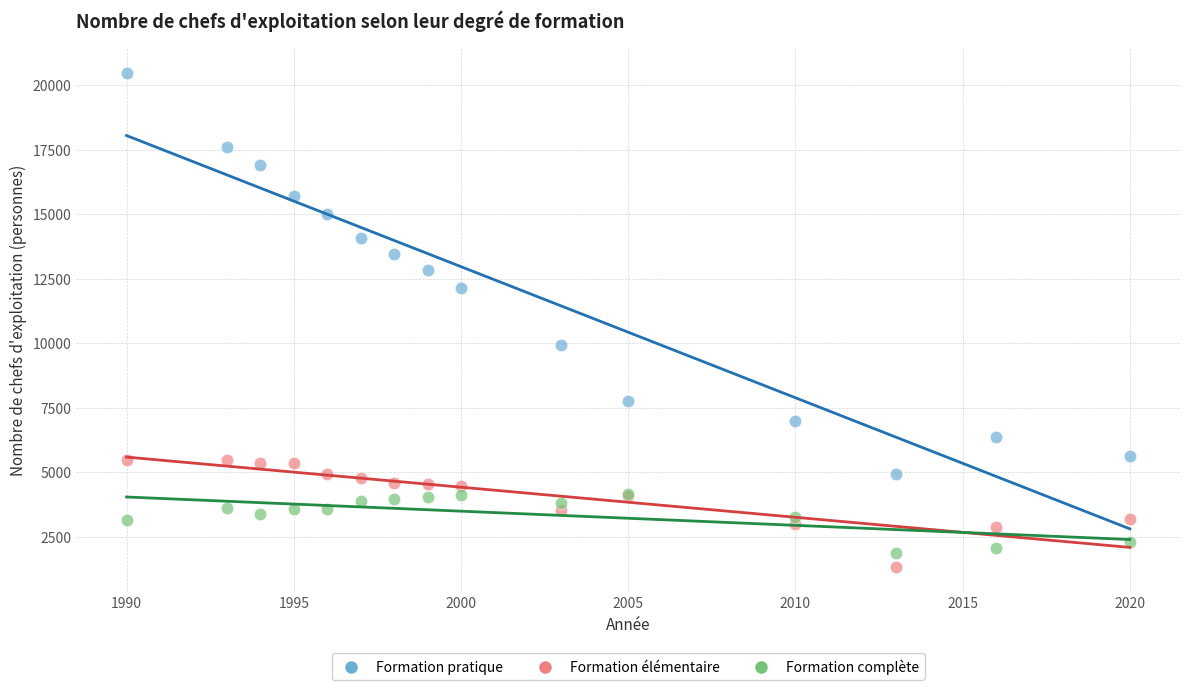

Across all series, what Y value is closest to 10898?

9924